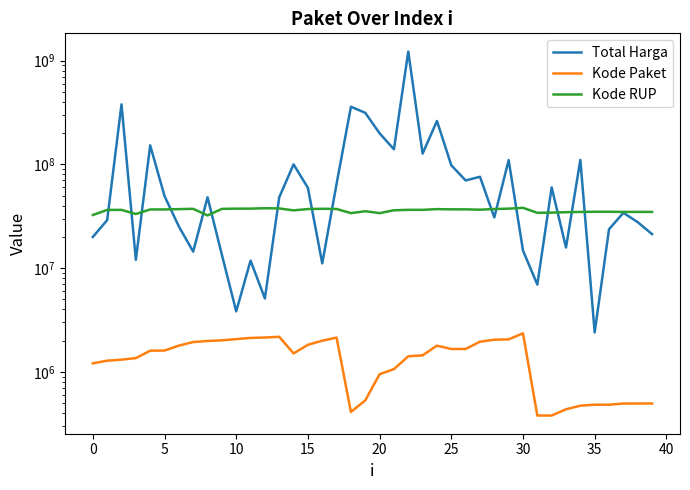

What are all the series names shown in the legend?

Total Harga, Kode Paket, Kode RUP